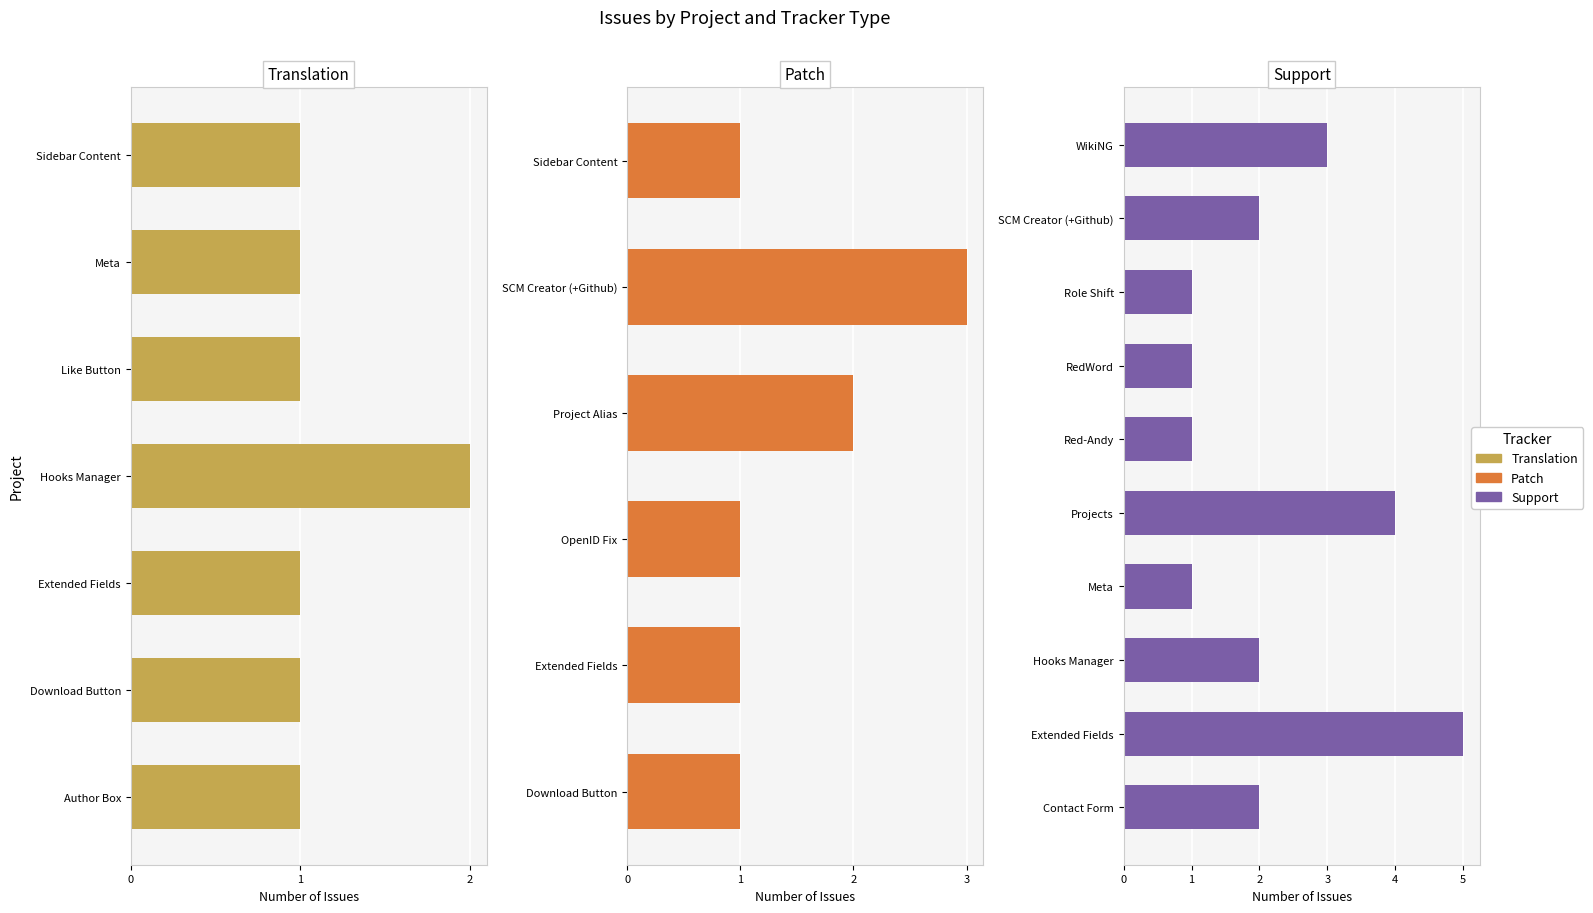

How many bars are there in each group?

3